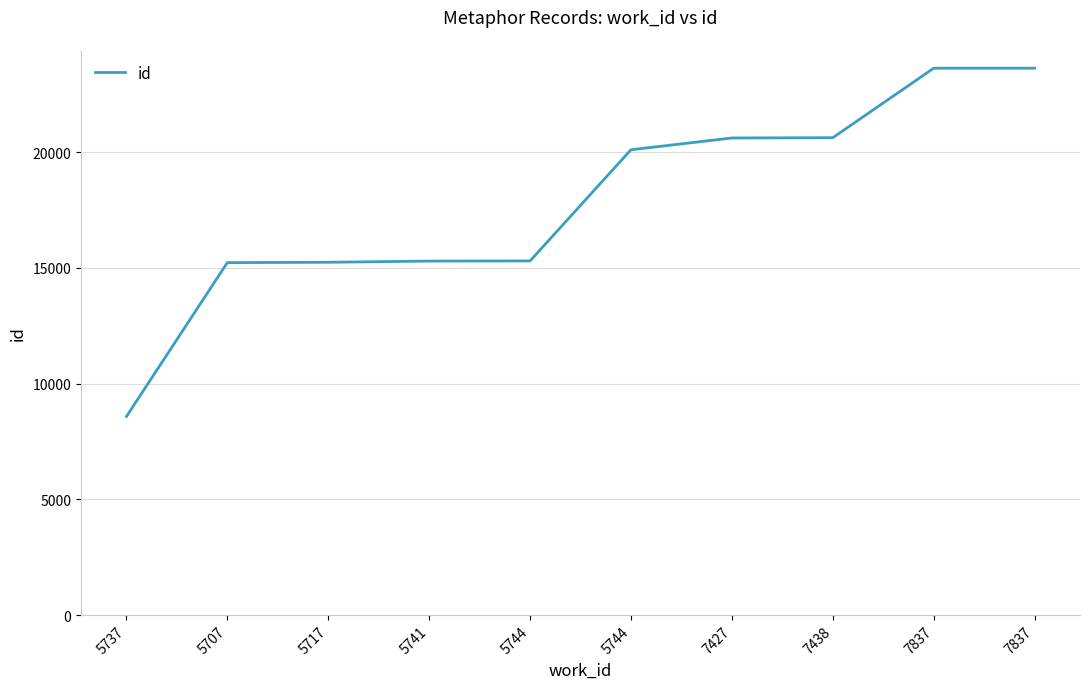

Read the value at 7438, to the nearest 50.

20650